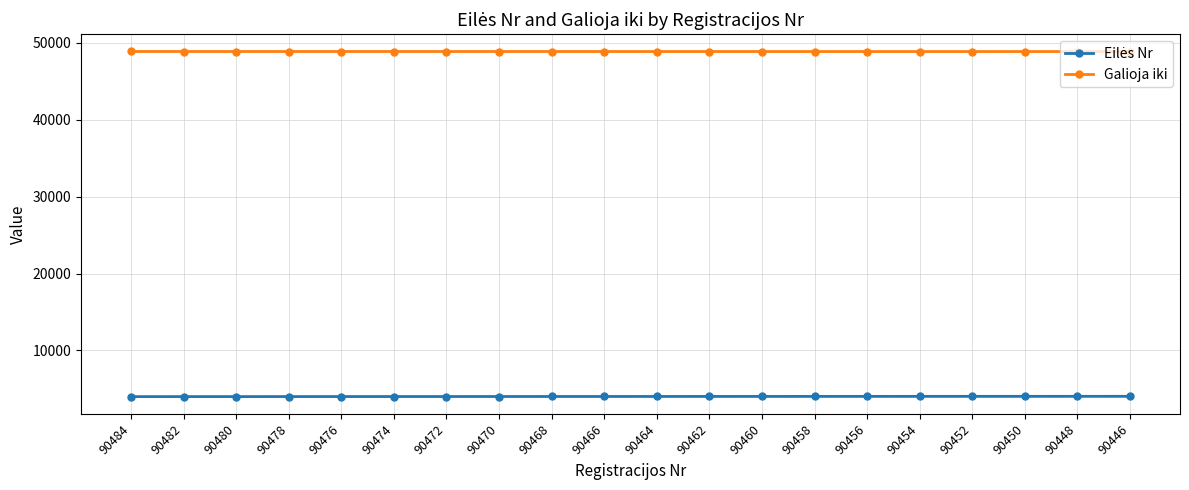

Does the chart have visible grid lines?

Yes